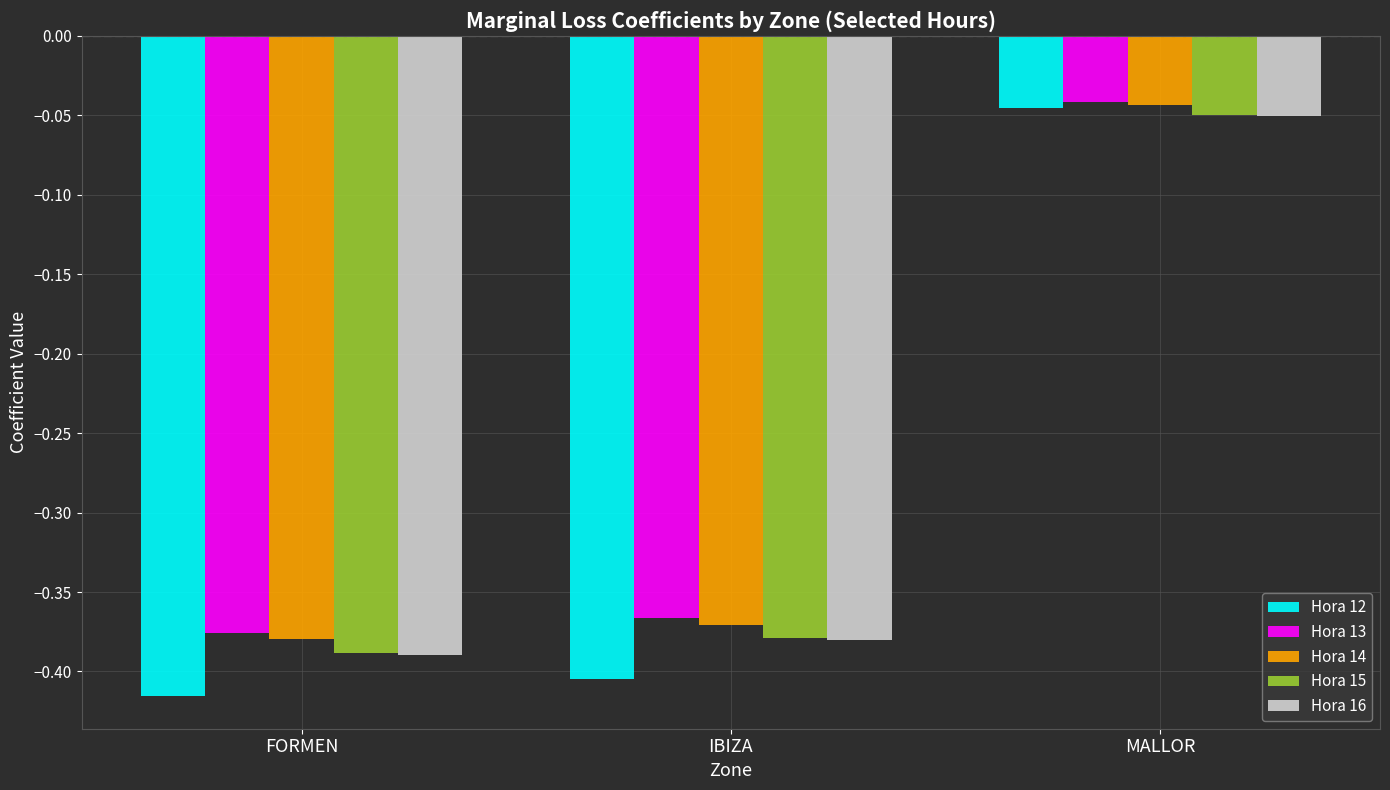

What position from the right is IBIZA?

2